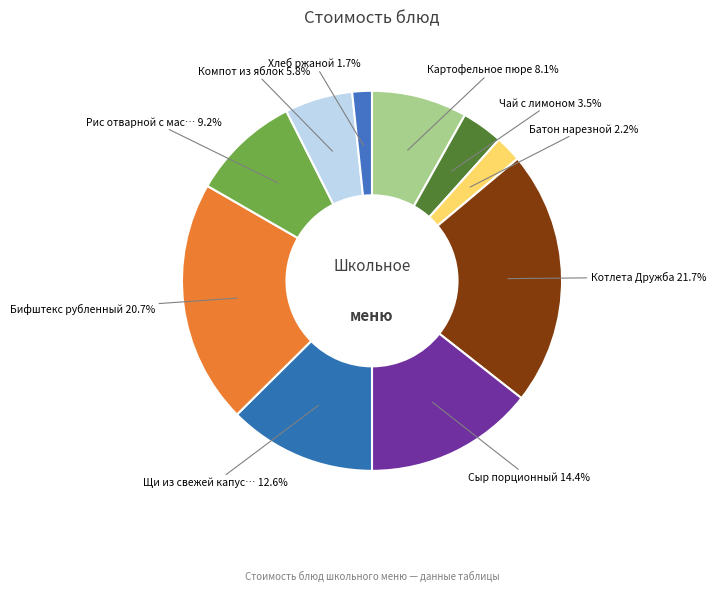

How many slices are in this pie chart?

10